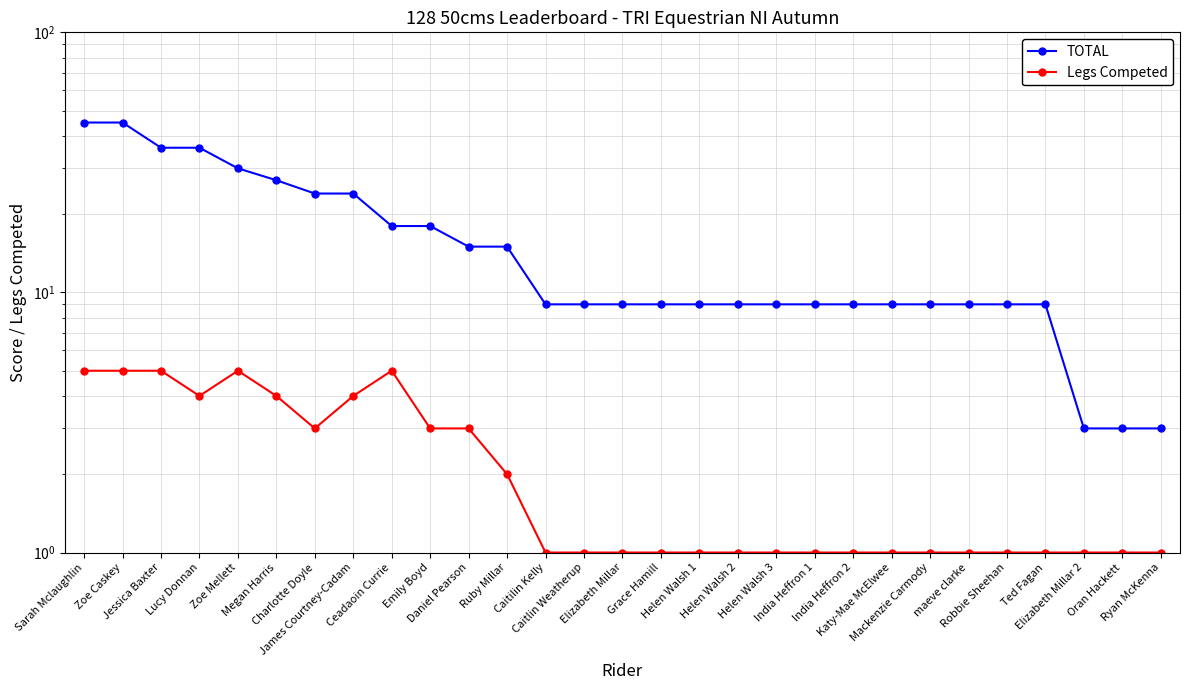

What are all the series names shown in the legend?

TOTAL, Legs Competed